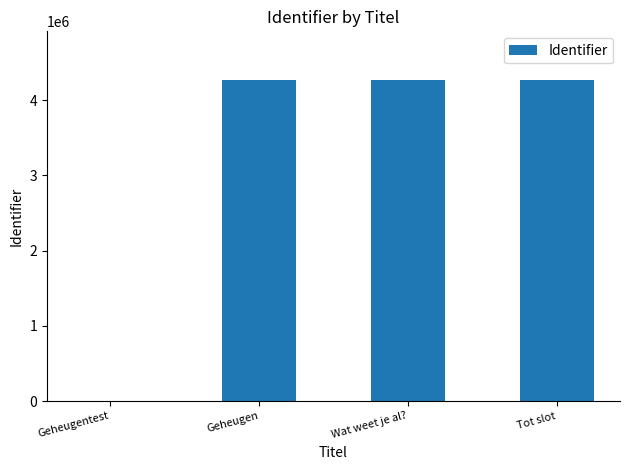

What is the maximum value shown in the chart?

4275422